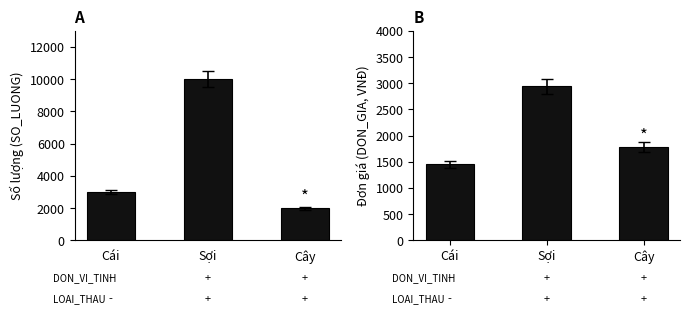

True or false: DON_GIA has a value of 1450 at Cái.

True